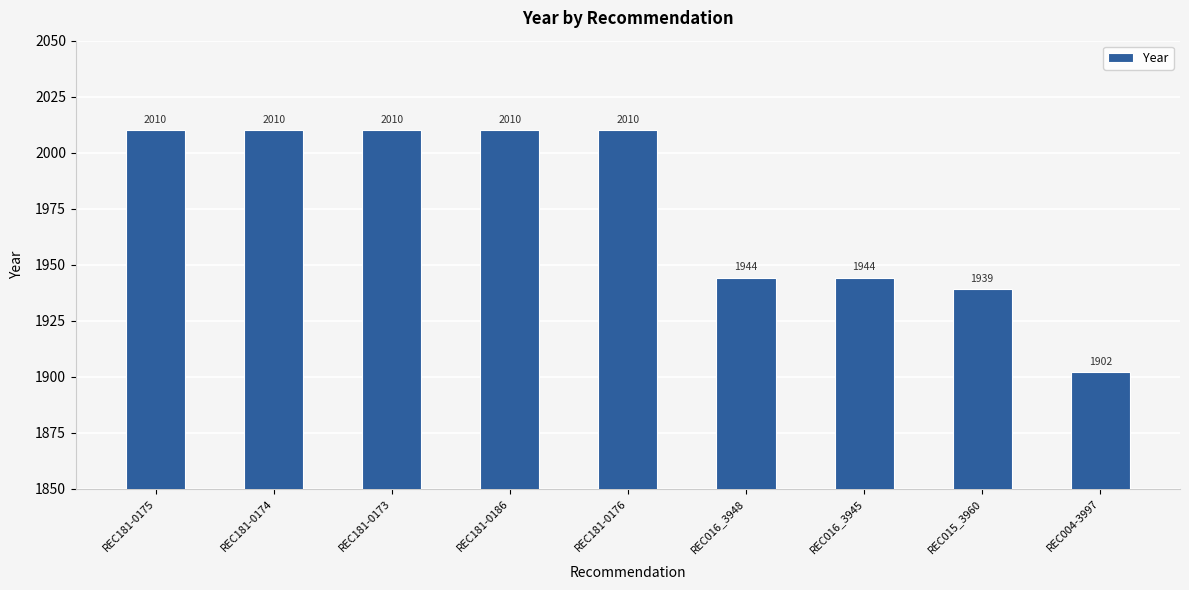

What value does the data have at REC181-0174?

2010